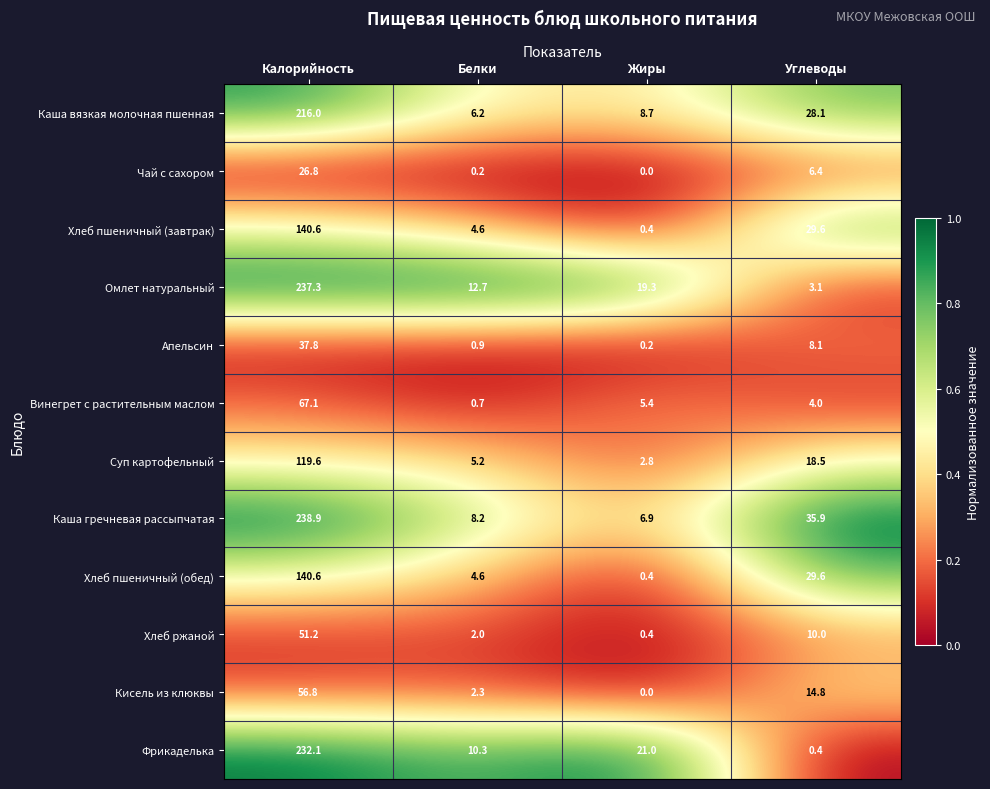

Which label corresponds to the smallest value in the chart?

Жиры